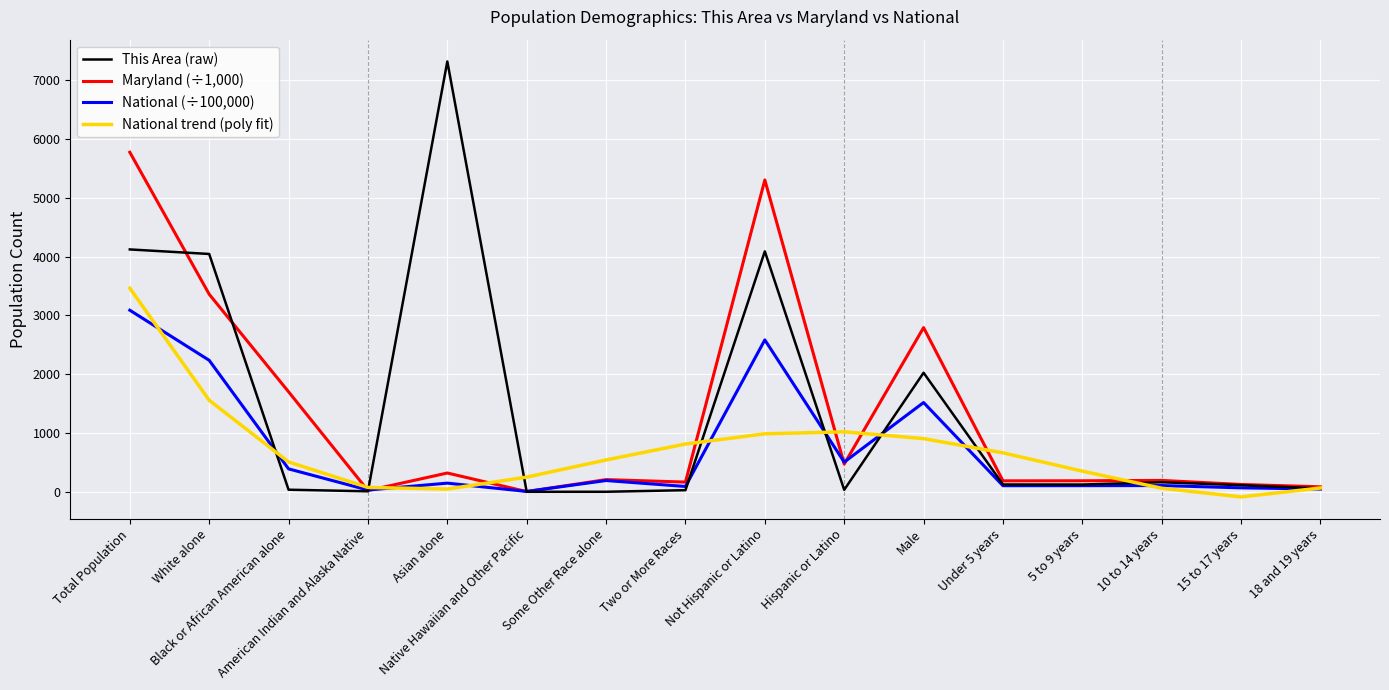

How many interior local valleys does the Maryland (÷1,000) series have?

5